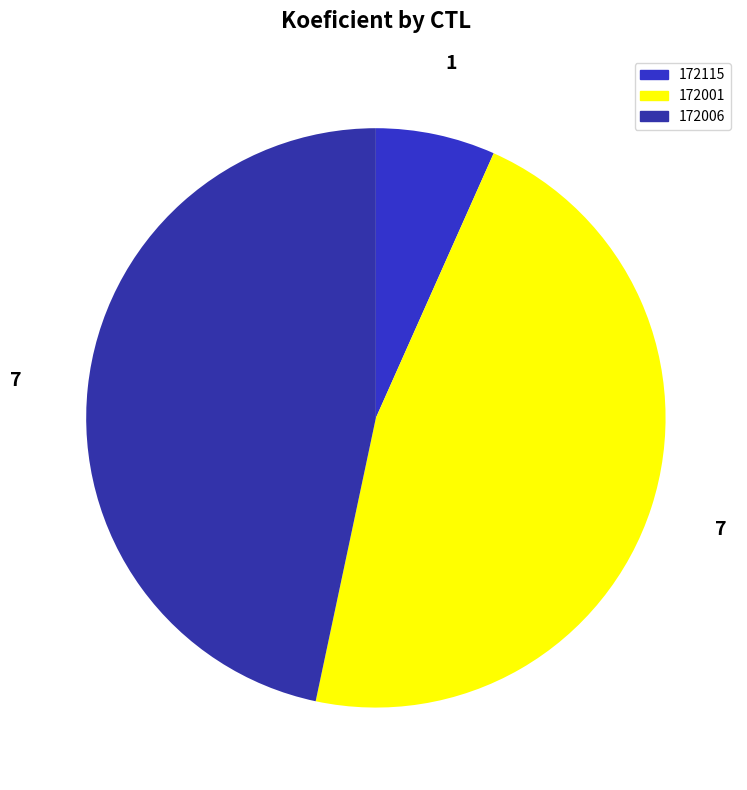

Count the number of slices in the pie.

3